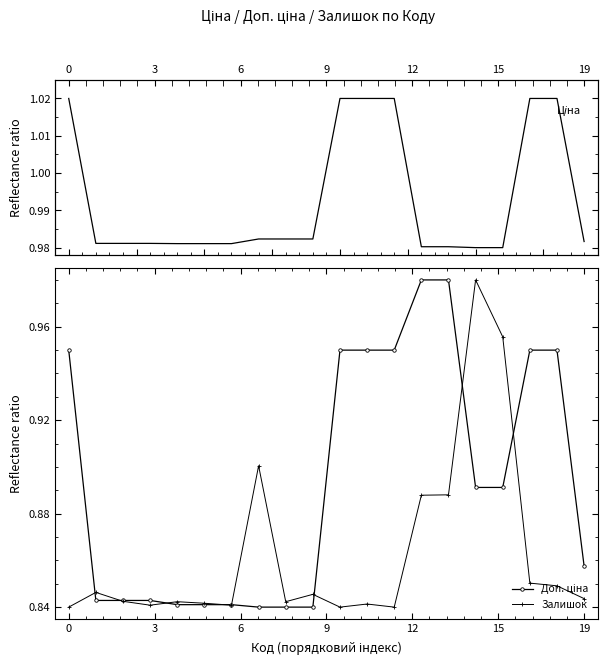

True or false: Ціна and Доп. ціна intersect in this chart.

False